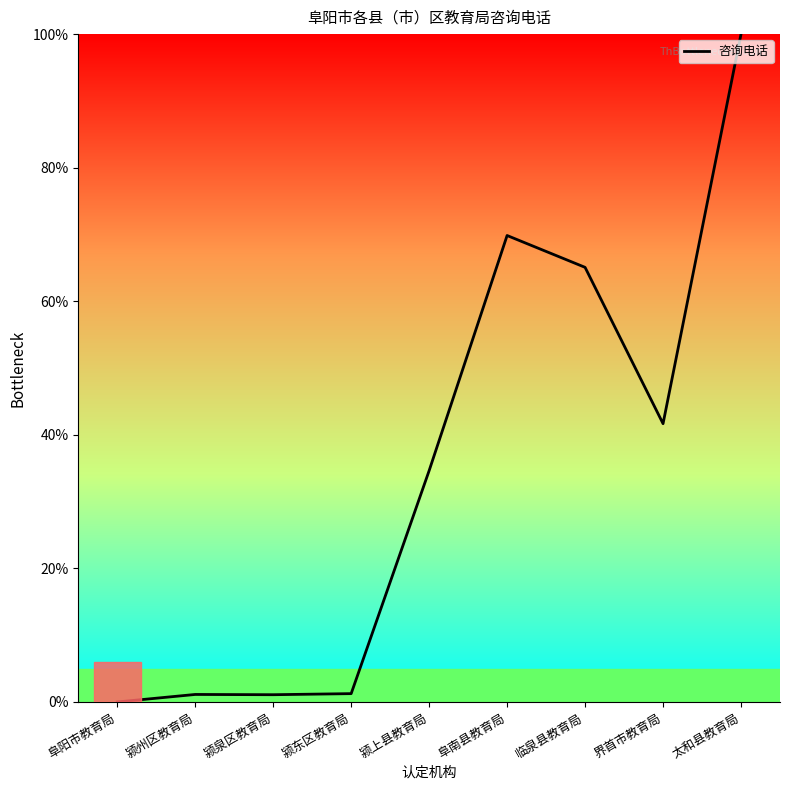

What is the maximum value shown in the chart?

100.0